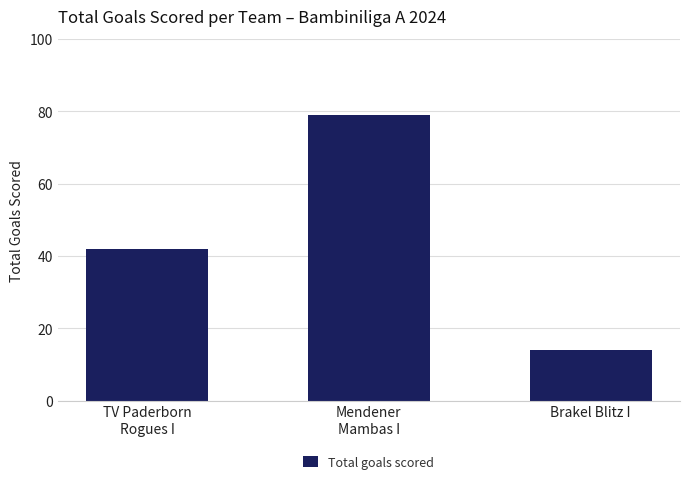

Is it true that the value at Brakel Blitz I is 14?

True